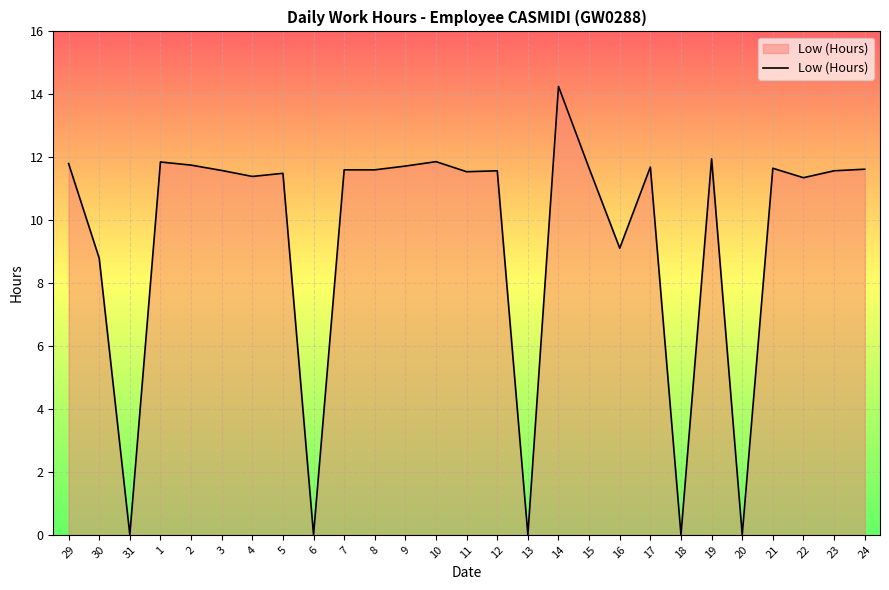

Which label corresponds to the largest value in the chart?

14